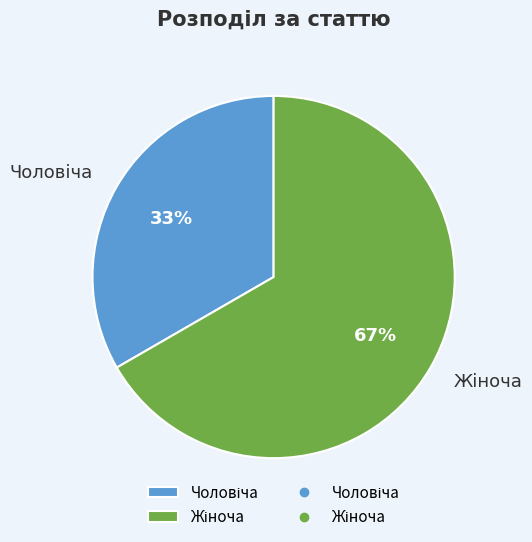

To the nearest percent, what is the average slice percentage?

50%